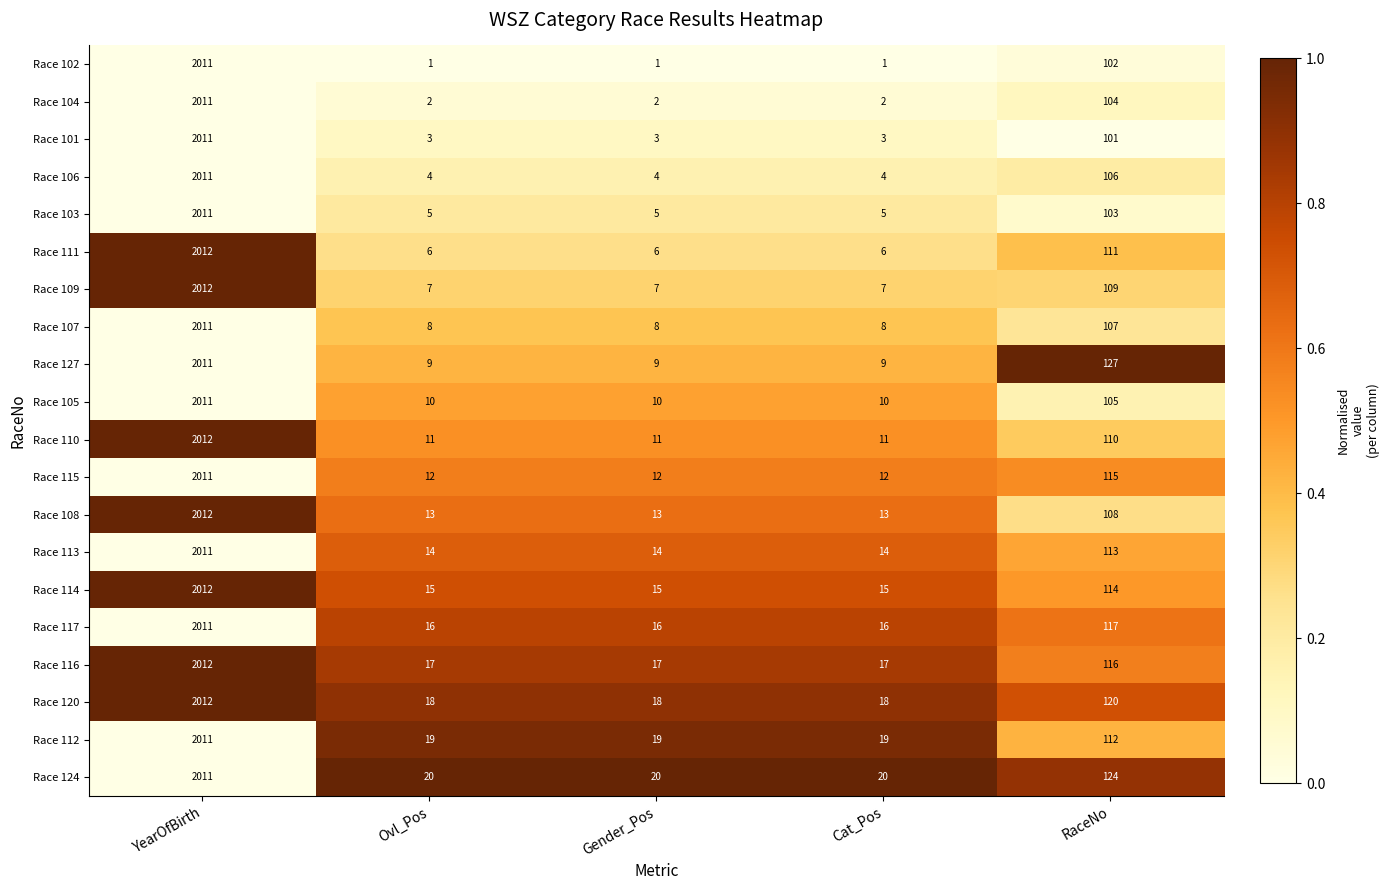

What is the total value across all series at Cat_Pos?

210